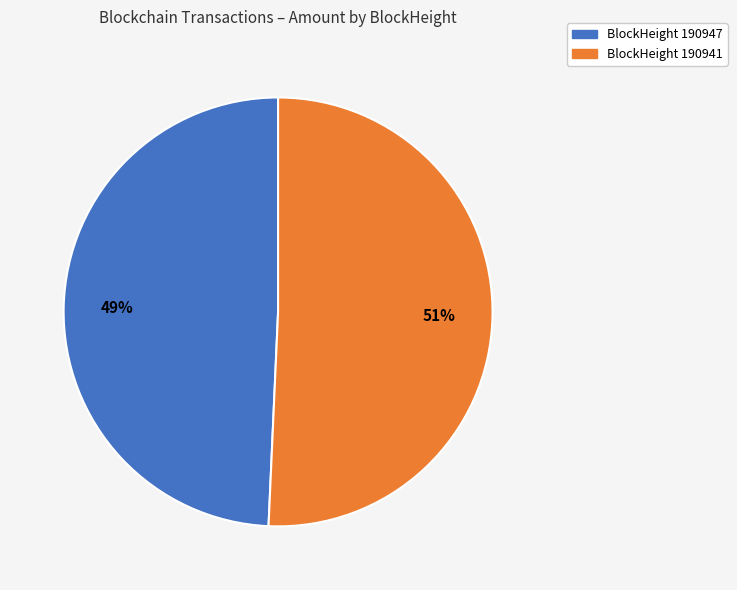

Is there a majority slice in this chart?

Yes